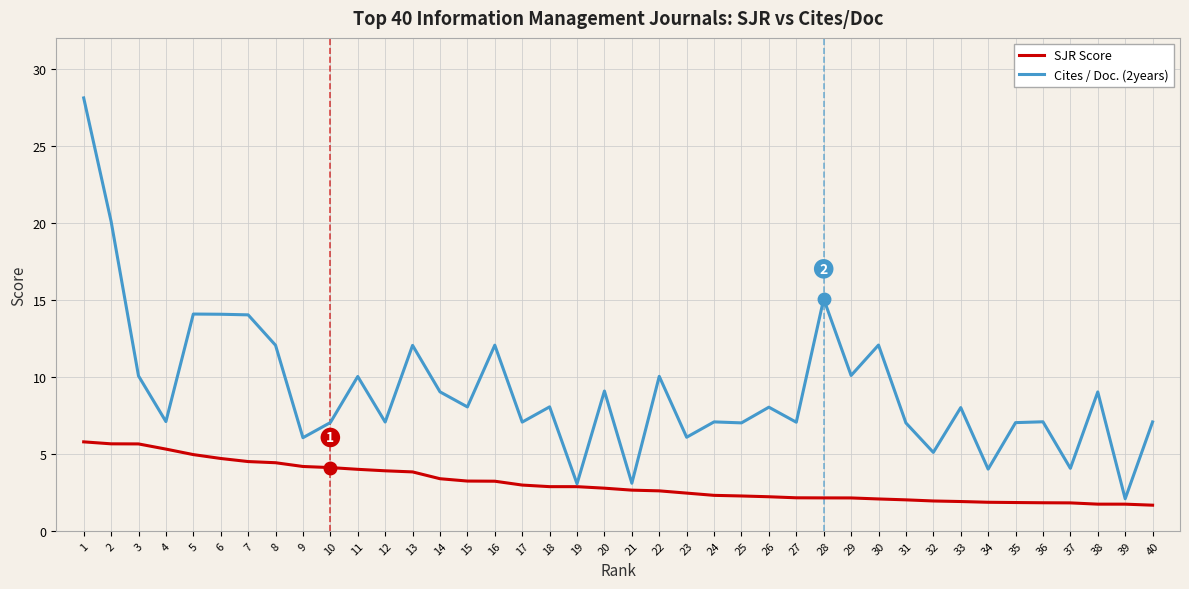

What are all the series names shown in the legend?

SJR Score, Cites / Doc. (2years)